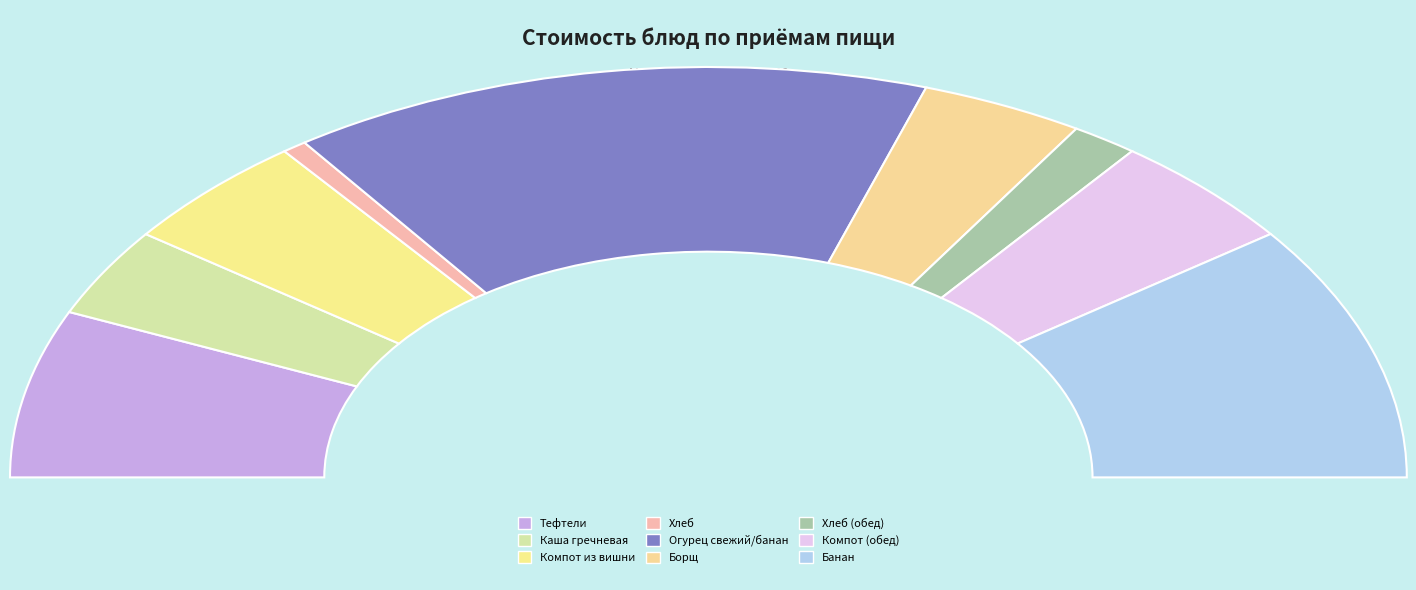

What percentage is the Компот (обед) slice, to the nearest percent?

9%